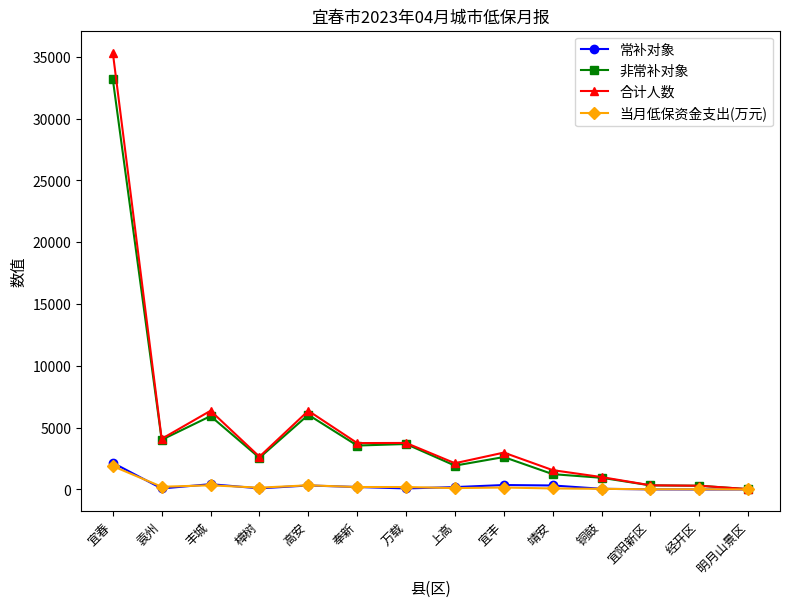

At which label is 常补对象 closest to 1077?

丰城